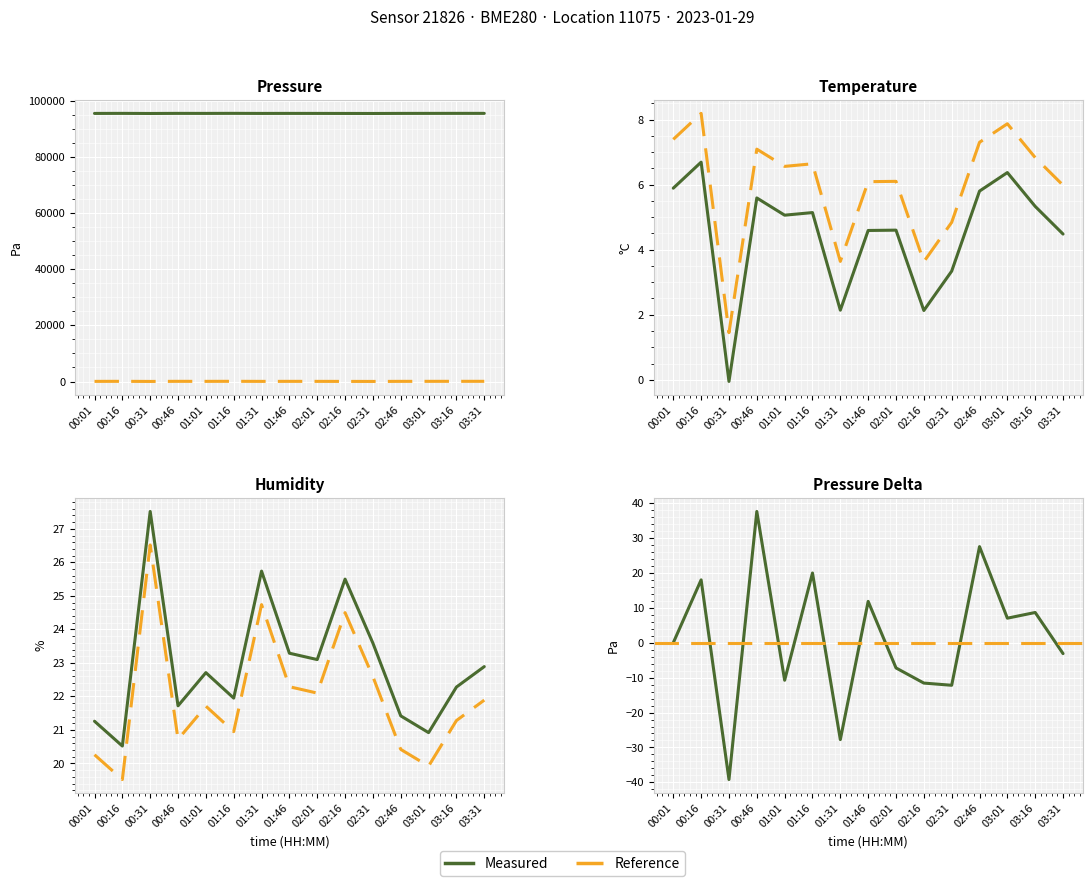

What is the value of the temperature point at the 4th from the left?

5.6